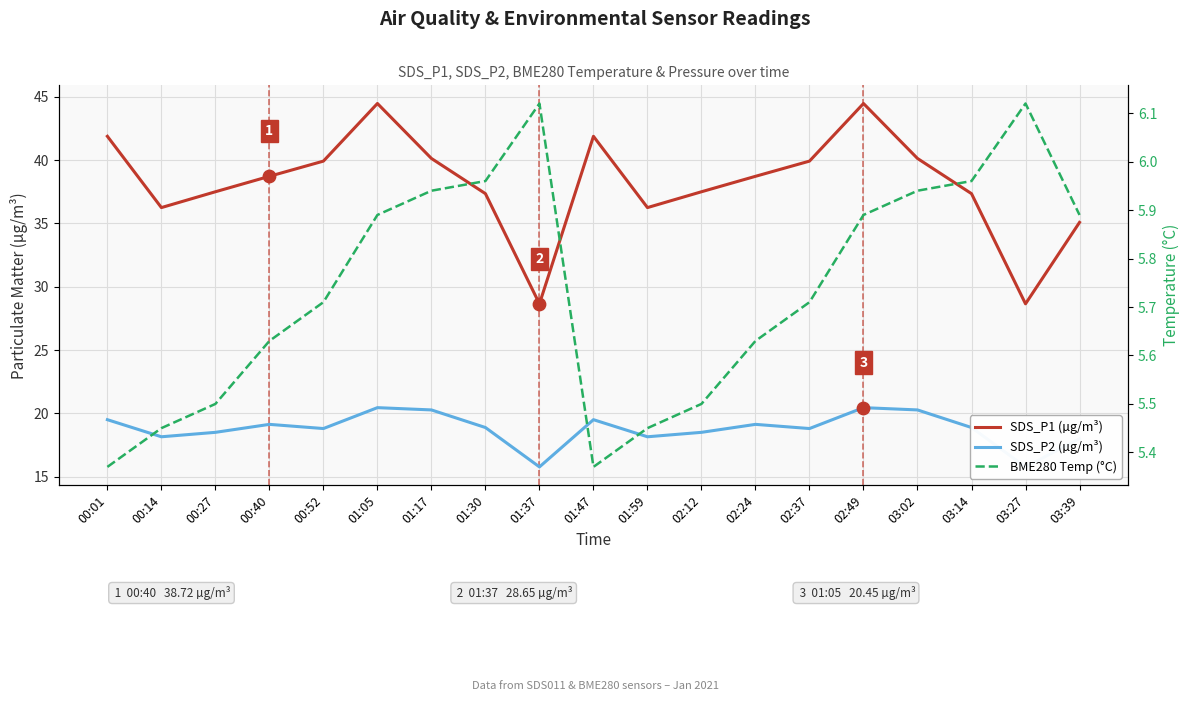

At how many categories does at least one series exceed 20?

19